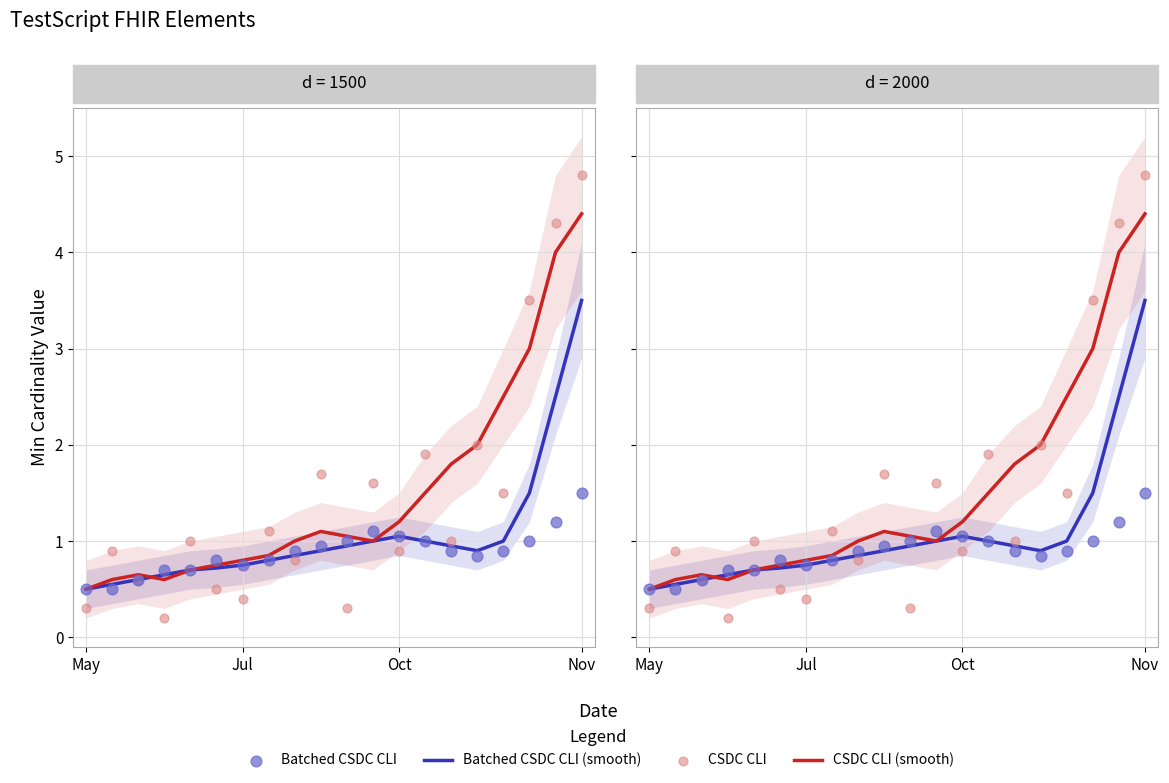

Which series contains the lowest Y value?

CSDC CLI